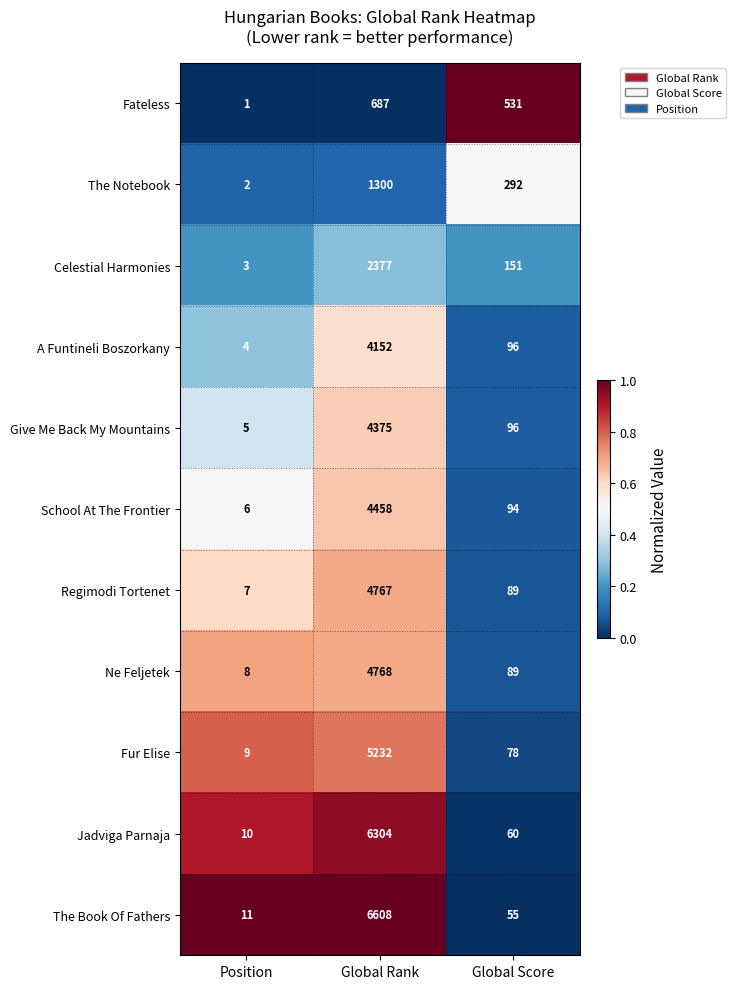

At which label does Regimodi Tortenet first exceed 89?

Global Rank